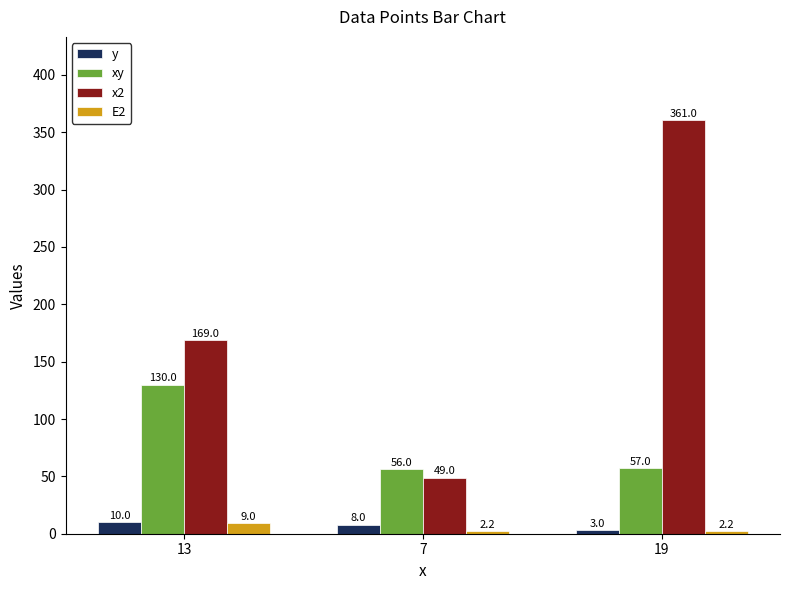

What is the sum of all x2 values?

579.0